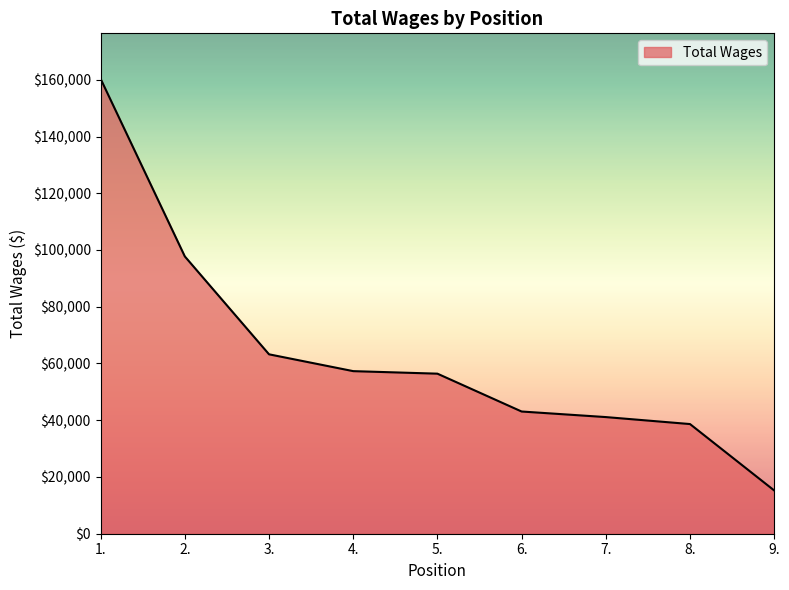

What is the smallest value displayed?

15250